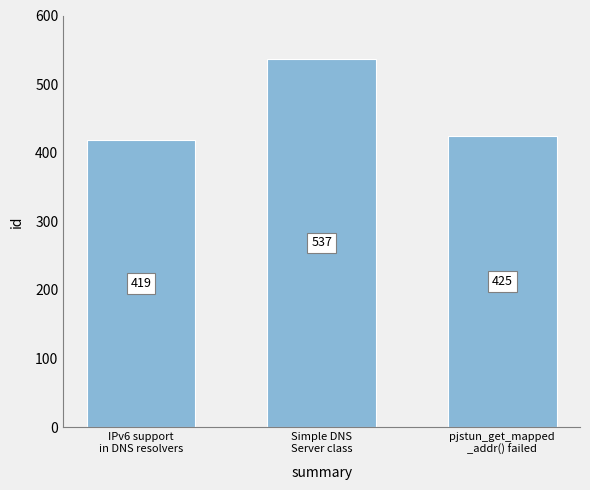

Reading left to right, extract all data points from this chart.

IPv6 support
in DNS resolvers=419	Simple DNS
Server class=537	pjstun_get_mapped
_addr() failed=425